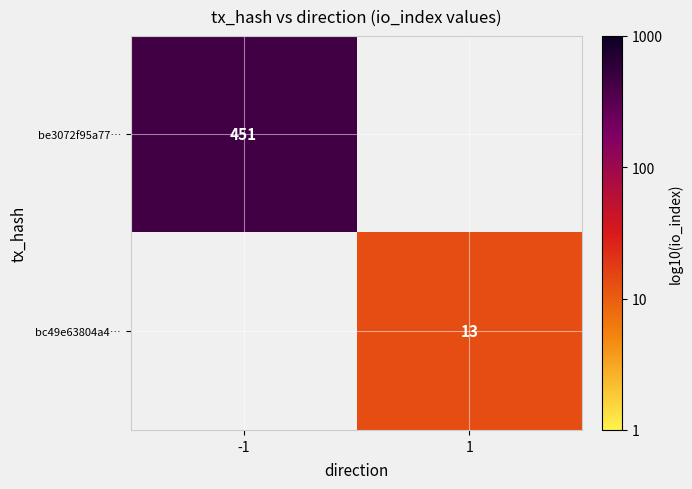

At which category does the chart reach its peak across all series?

-1